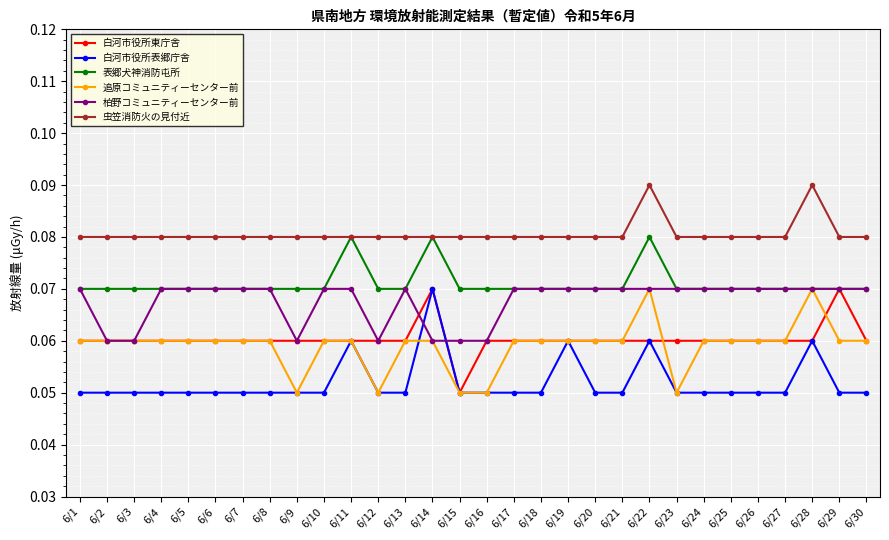

At how many categories does at least one series exceed 0?

30